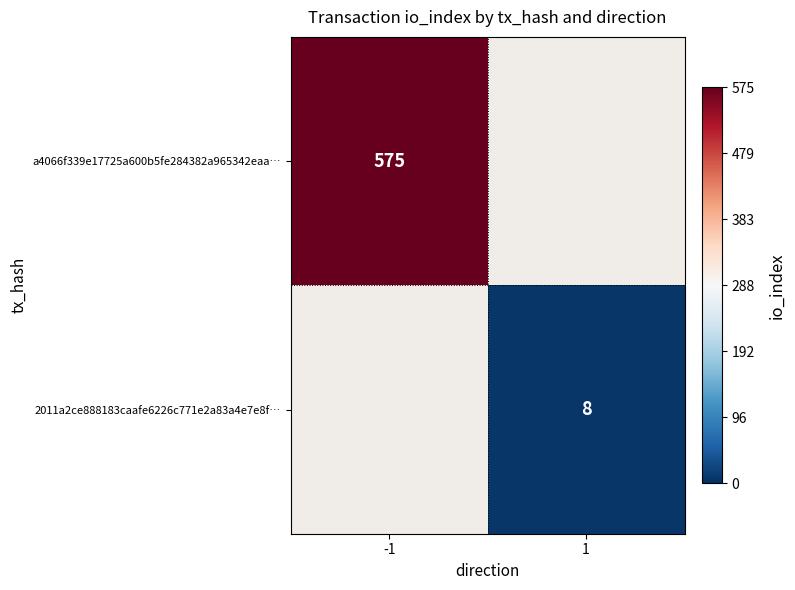

The 2011a2ce888183caafe6226c771e2a83a4e7e8f… series shows 3 at 1. True or false?

False